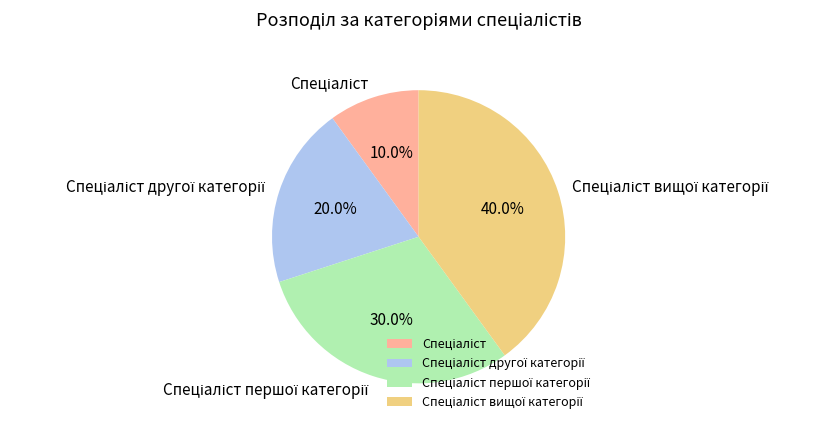

Does any single category account for the majority?

No